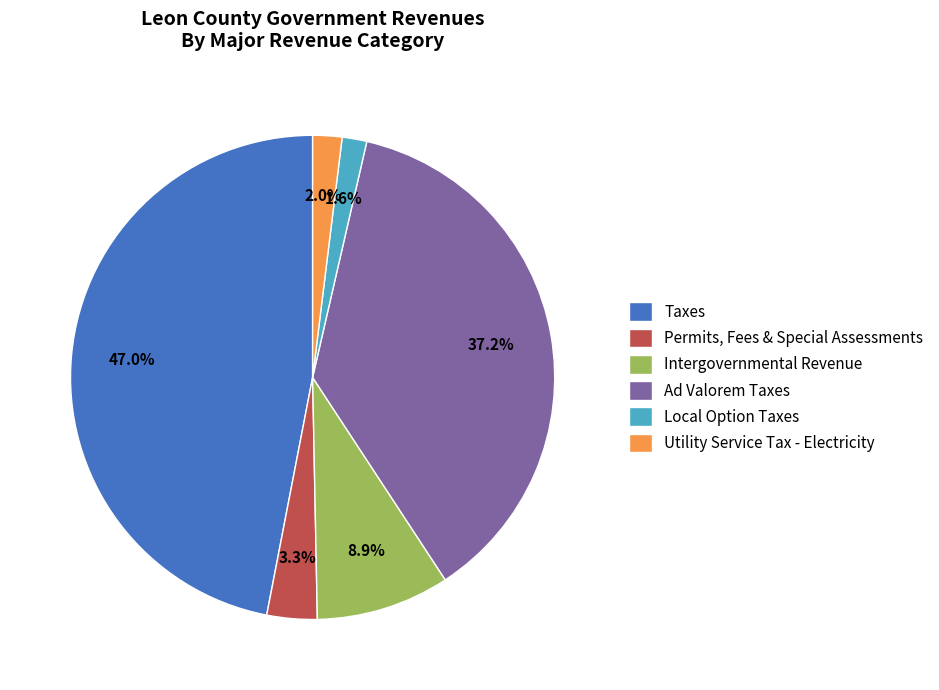

Which has a higher value, Utility Service Tax - Electricity or Taxes?

Taxes